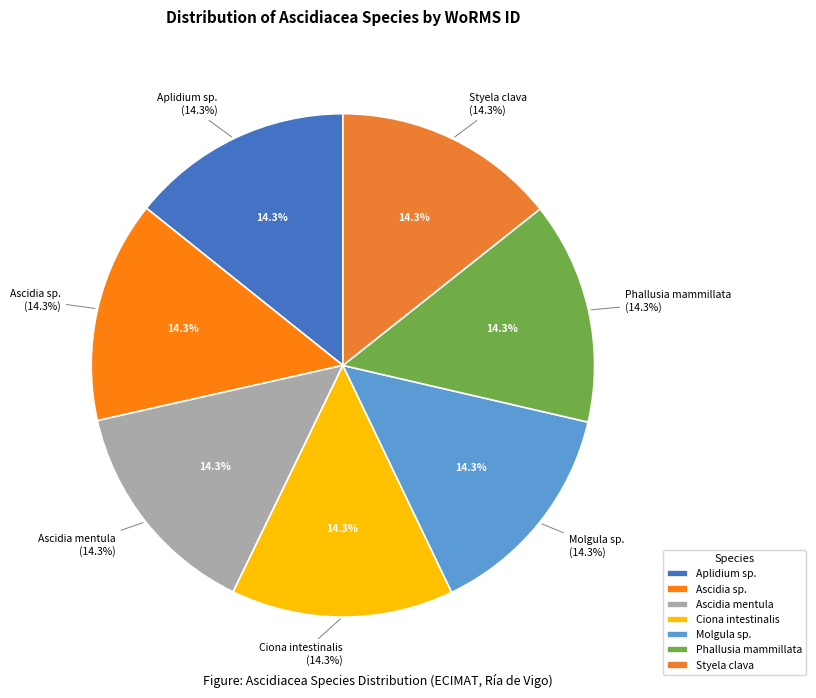

The Phallusia mammillata slice represents 14% of the pie. True or false?

True